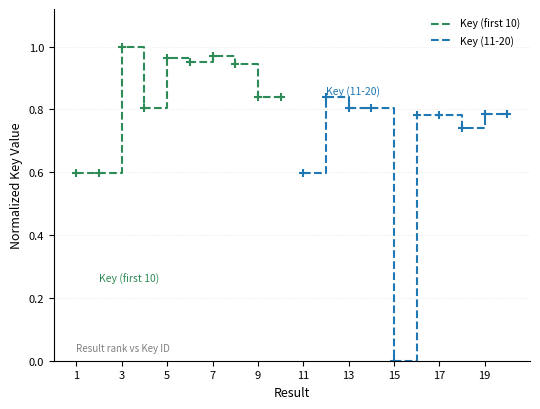

Reading left to right, extract all data points from this chart.

Key (first 10): 0.6	0.6	1.0	0.8	1.0	1.0	1.0	0.9	0.8	0.8
Key (11-20): 0.6	0.8	0.8	0.8	0.0	0.8	0.8	0.7	0.8	0.8